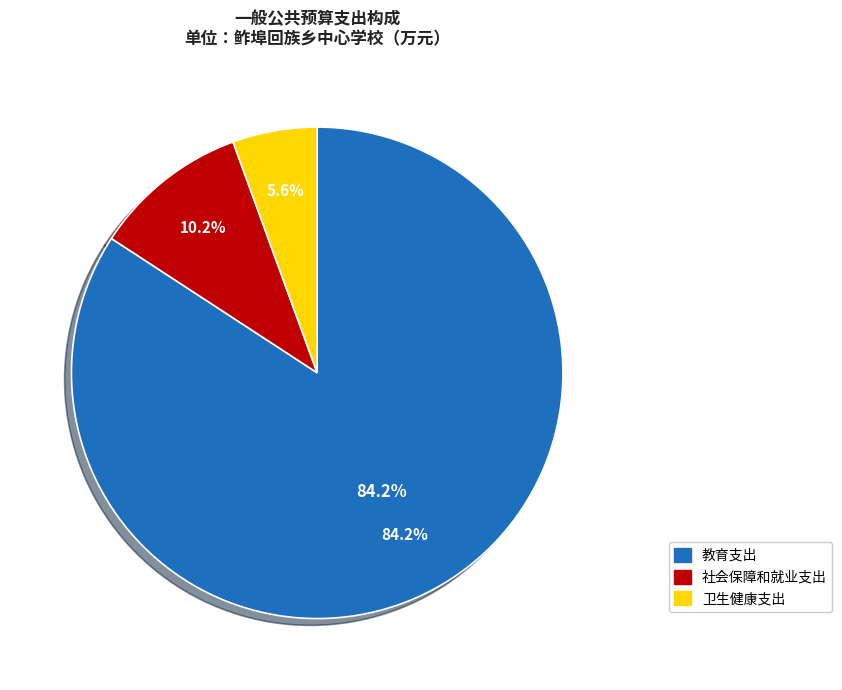

To the nearest percent, what is the difference between the 卫生健康支出 and 教育支出 slice percentages?

79%